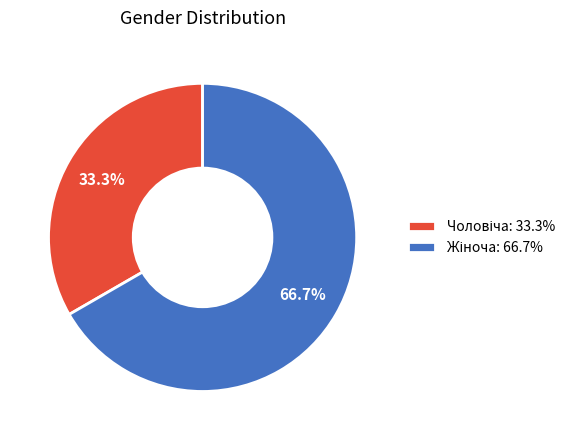

Is there a majority slice in this chart?

Yes